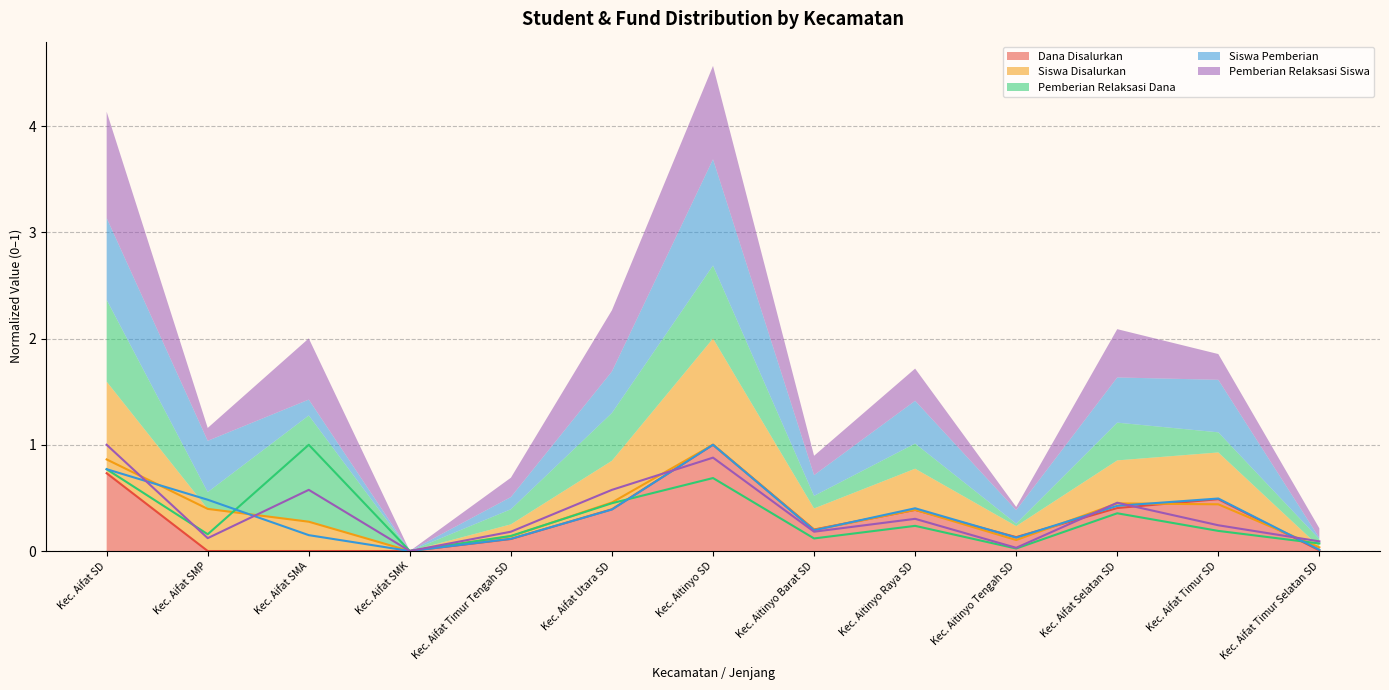

What is the average value of the Dana Disalurkan series?

0.3